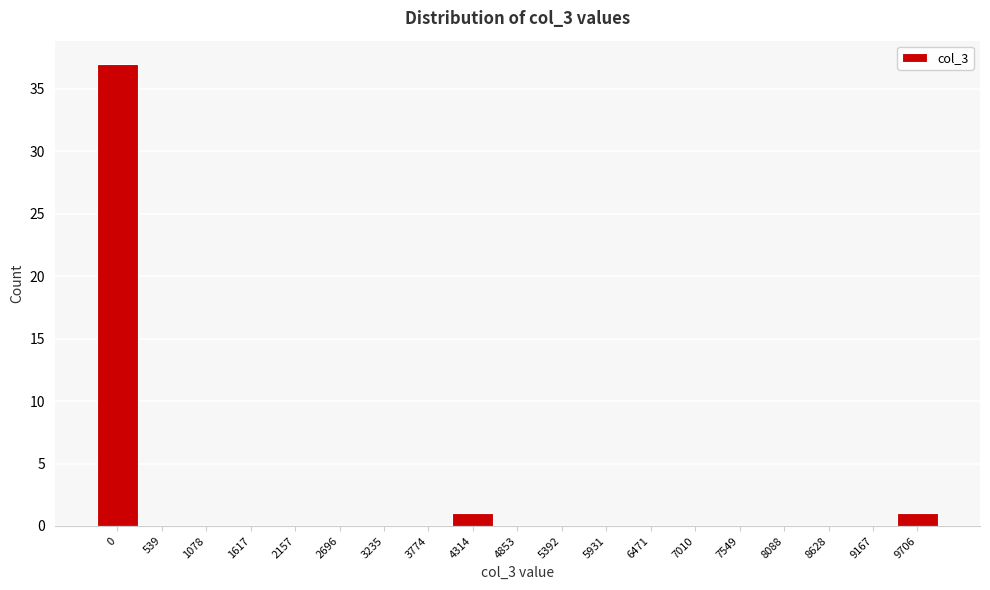

Reading right to left, list all the values displayed in this chart.

9706=1	9167=0	8628=0	8088=0	7549=0	7010=0	6471=0	5931=0	5392=0	4853=0	4314=1	3774=0	3235=0	2696=0	2157=0	1617=0	1078=0	539=0	0=37